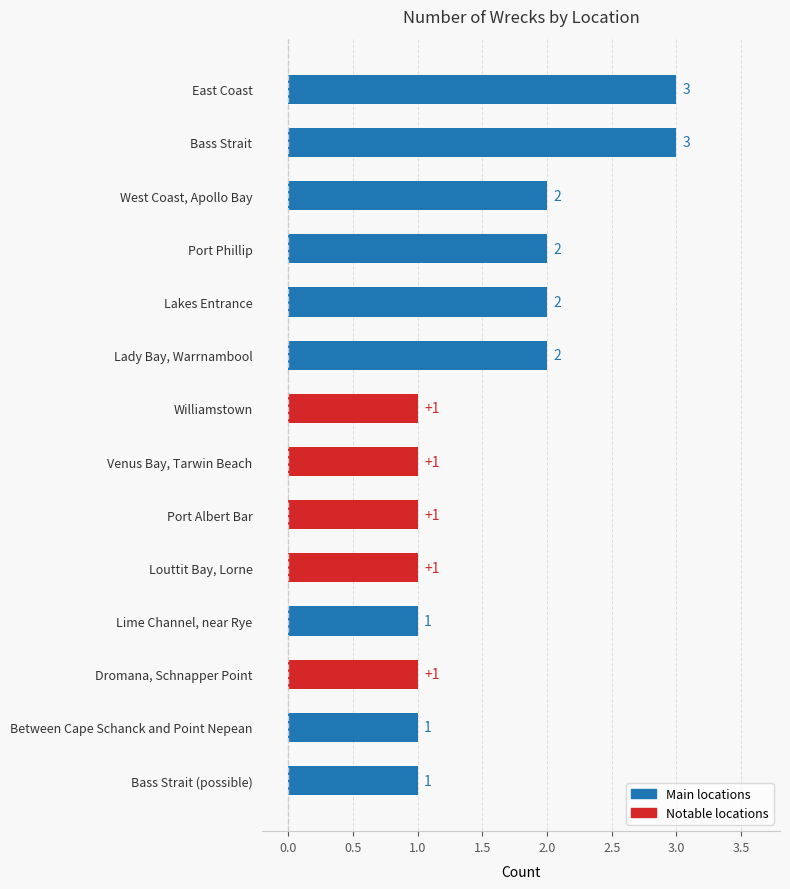

Count the number of categories in the chart.

14